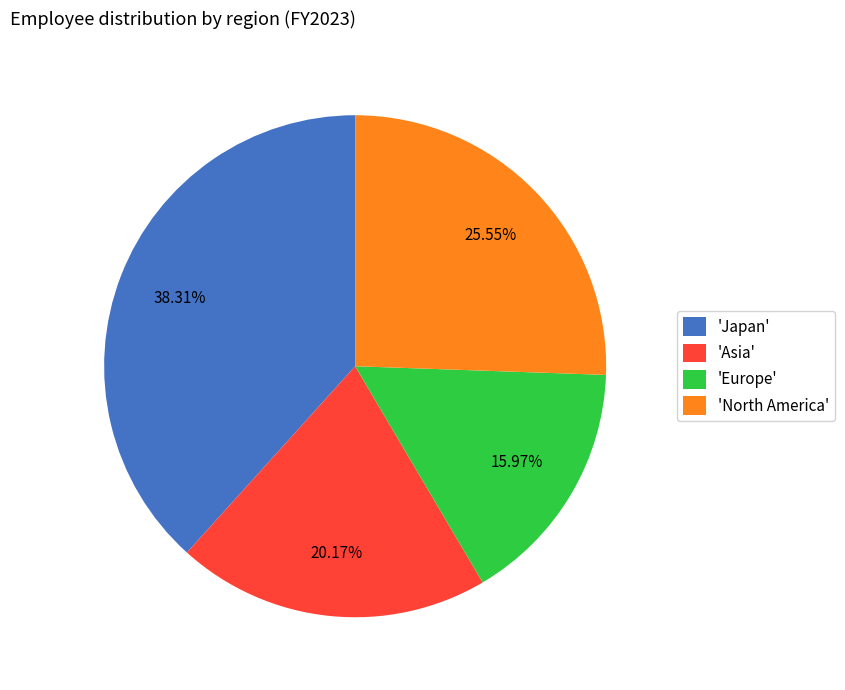

Which has a higher value, 'Japan' or 'North America'?

'Japan'